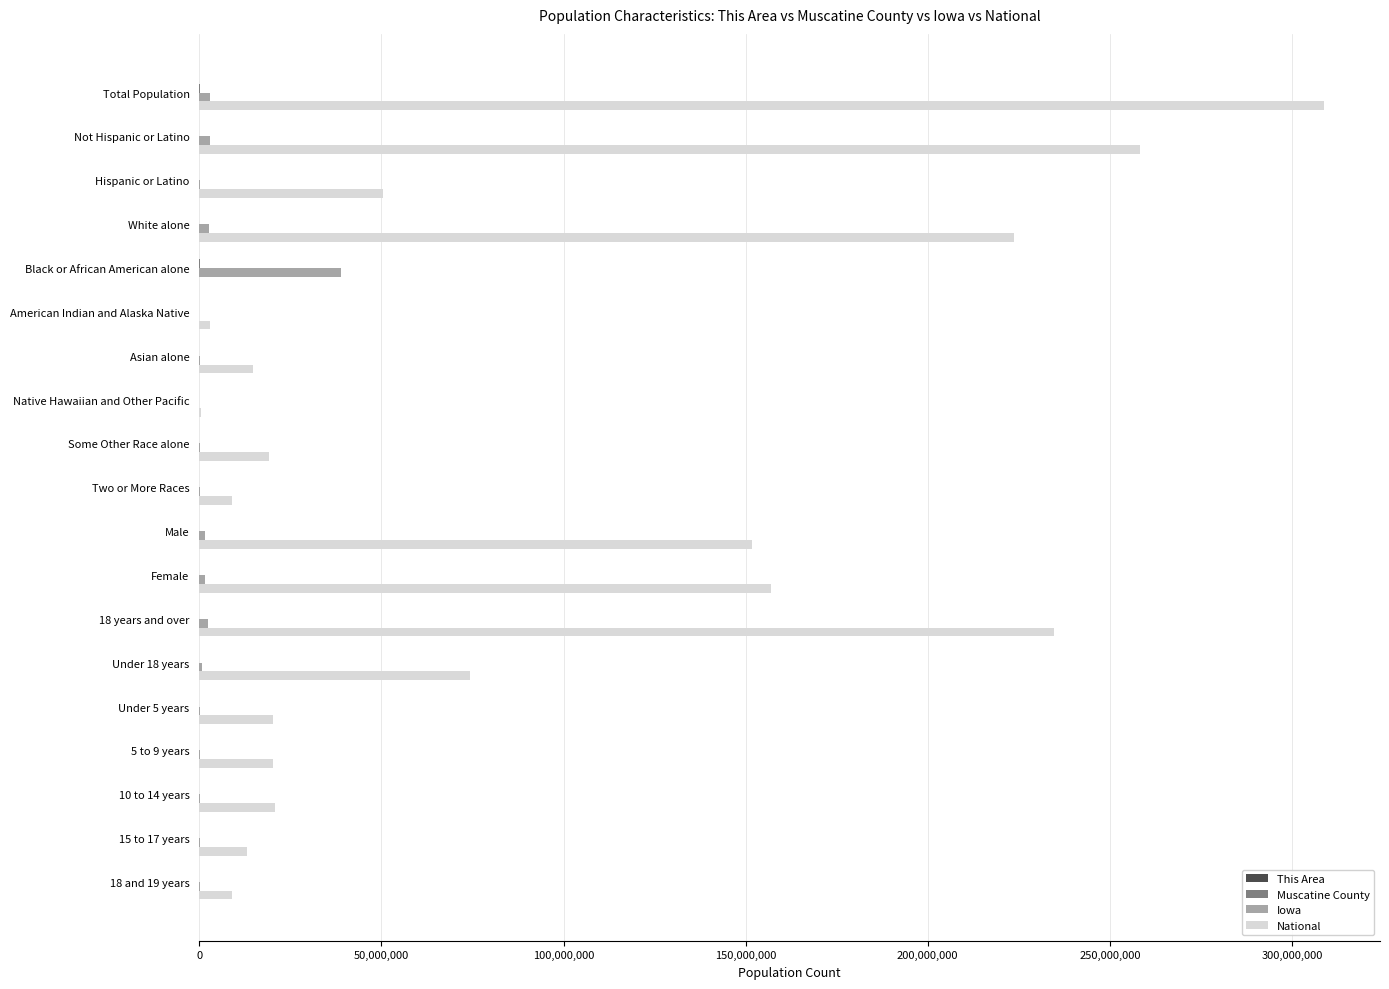

Is it true that National equals 151781326 at Male?

True